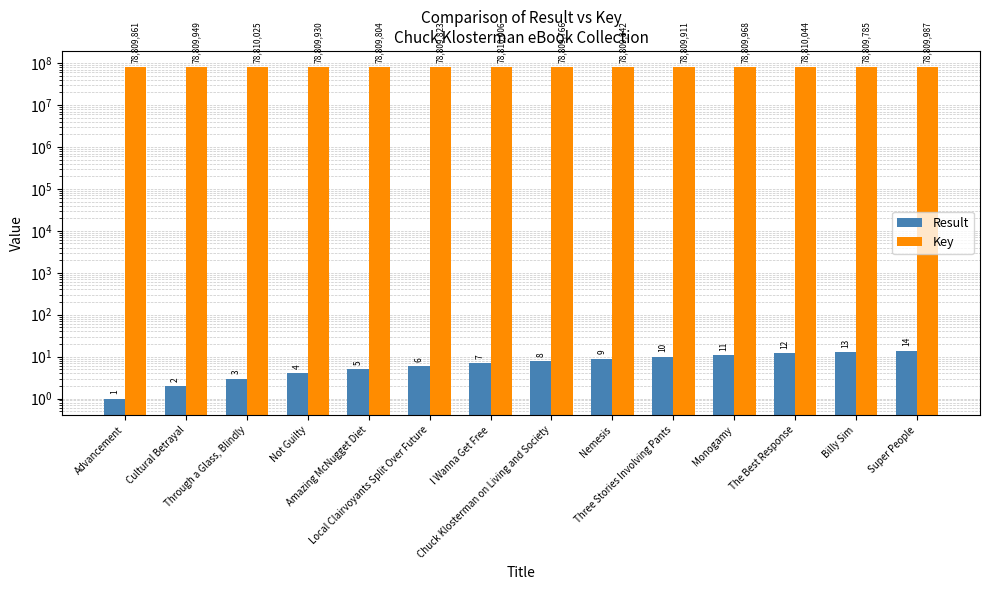

Does the chart contain any negative values?

No